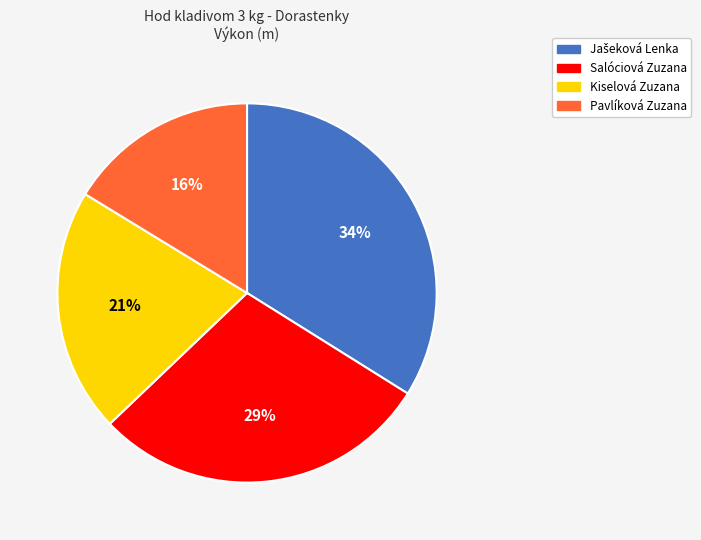

Is there a majority slice in this chart?

No